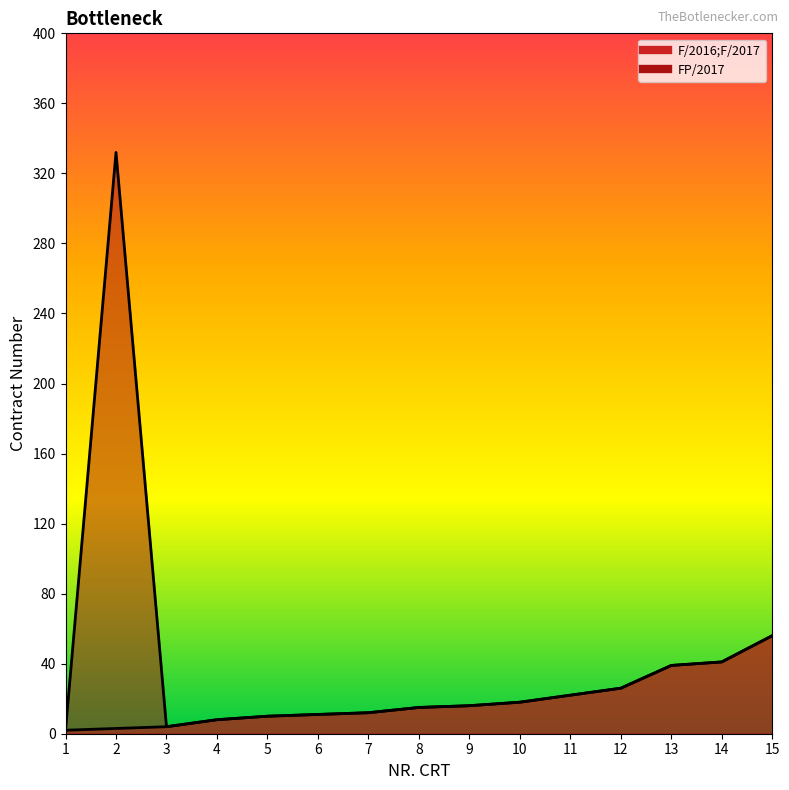

True or false: F/2016;F/2017 and FP/2017 cross at least once.

False